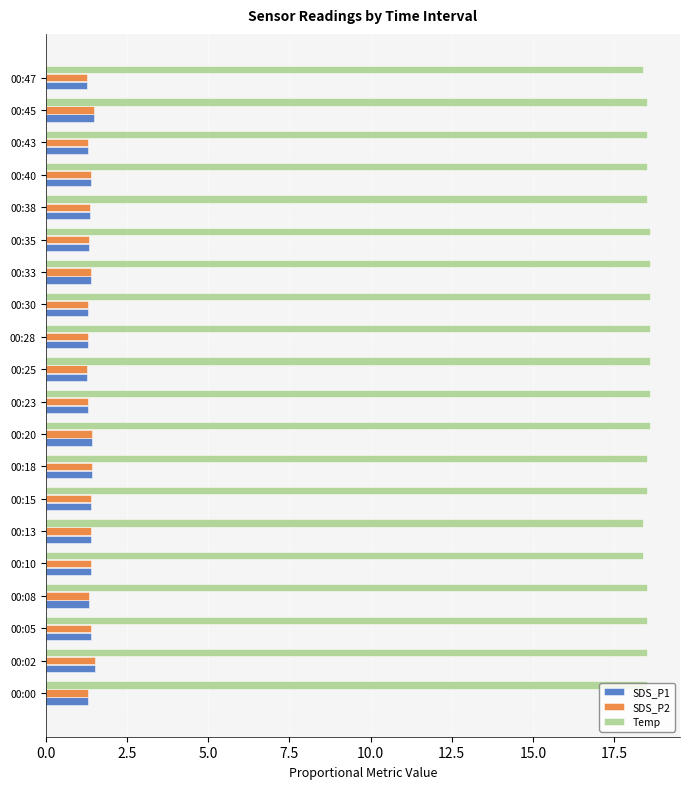

Is it true that Temp equals 7.4 at 00:30?

False